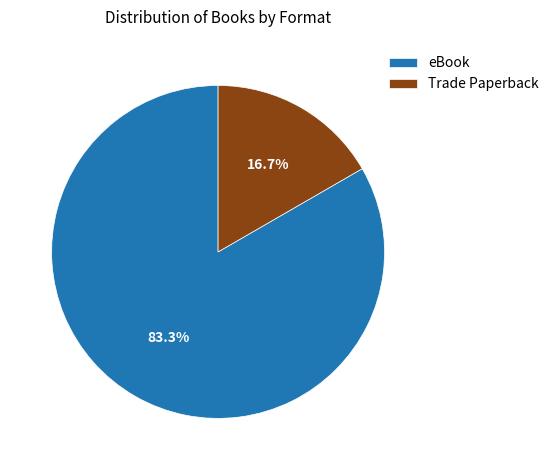

True or false: eBook accounts for 83% of the total.

True